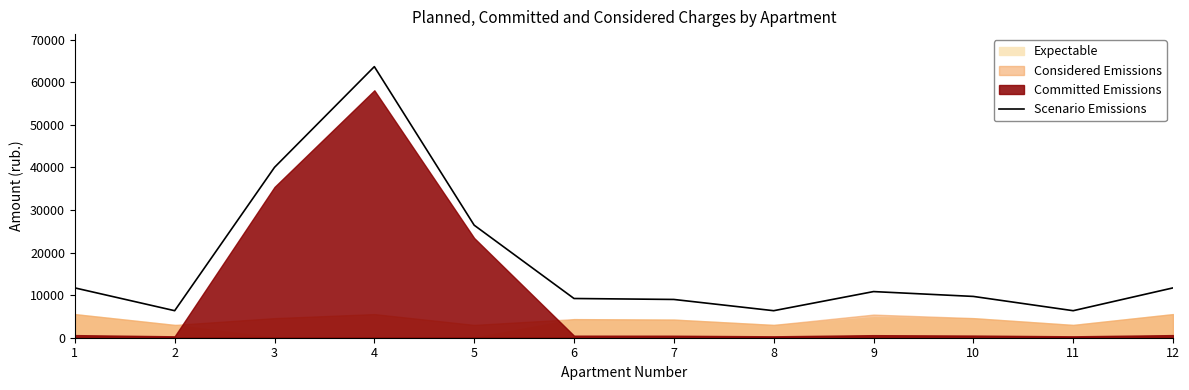

What is the lowest value of the Scenario Emissions series?

6344.0